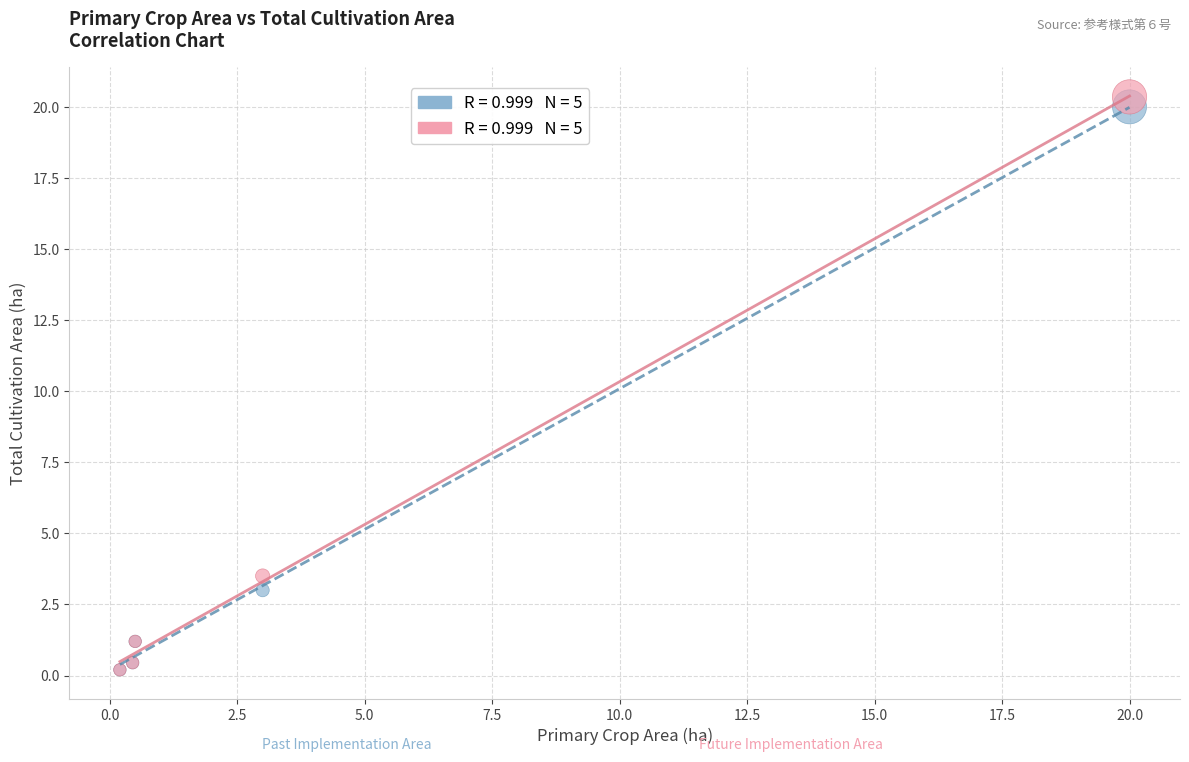

Across all series, what Y value is closest to 10?

3.5